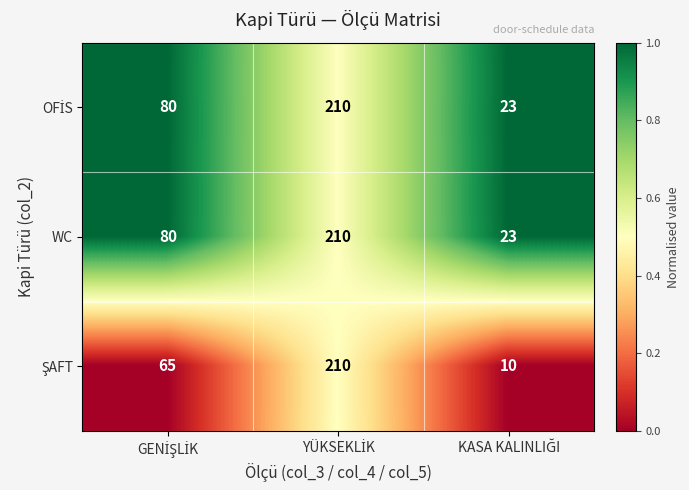

What is the minimum value shown in the chart?

10